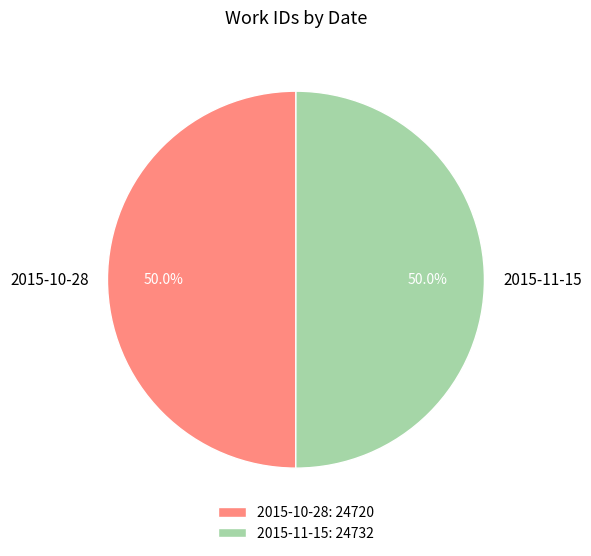

The 2015-10-28 slice represents 50% of the pie. True or false?

True